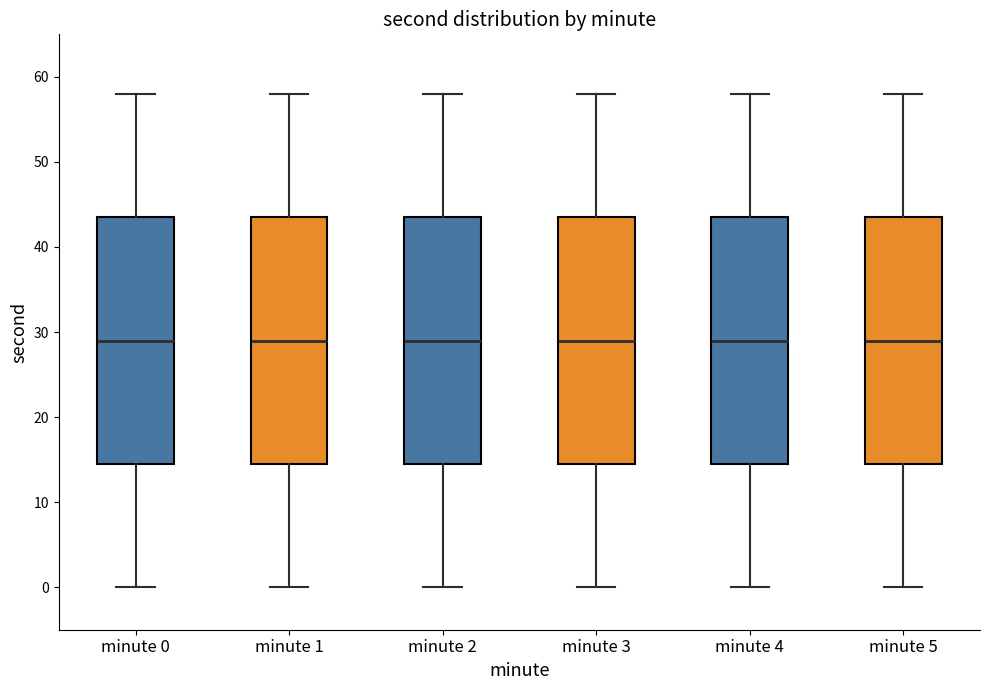

Where does the lower whisker of the box for minute 4 end on the y-axis? The values are not printed on the chart, so give them approximately, as read against the axis.

0